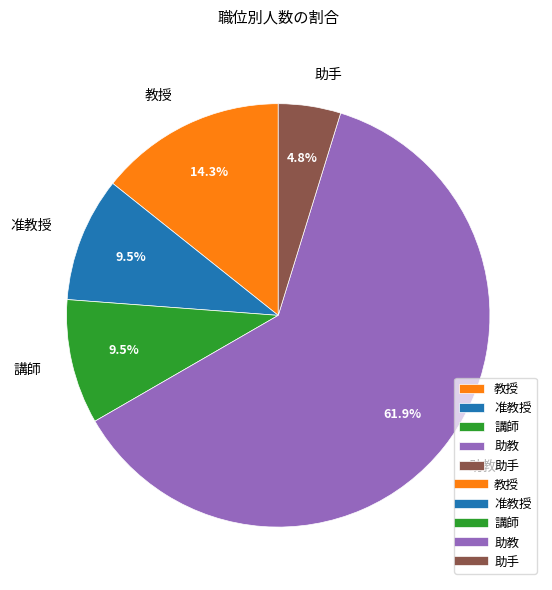

What percentage is the 教授 slice, to the nearest percent?

14%